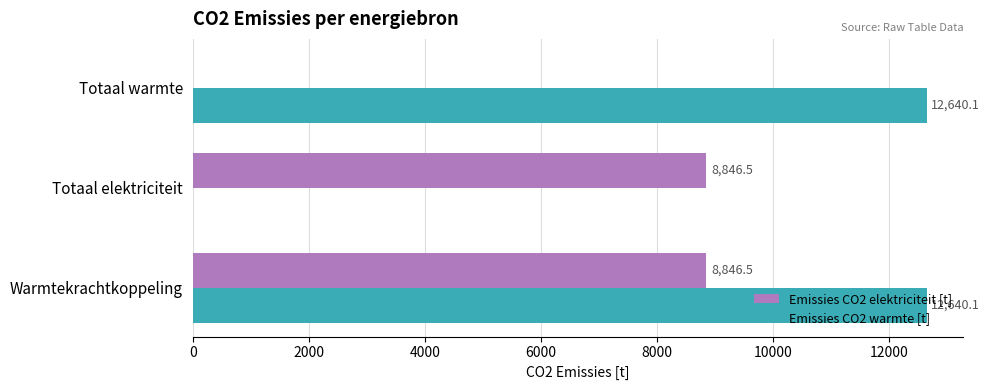

Which series has the largest total across all categories?

Emissies CO2 warmte [t]